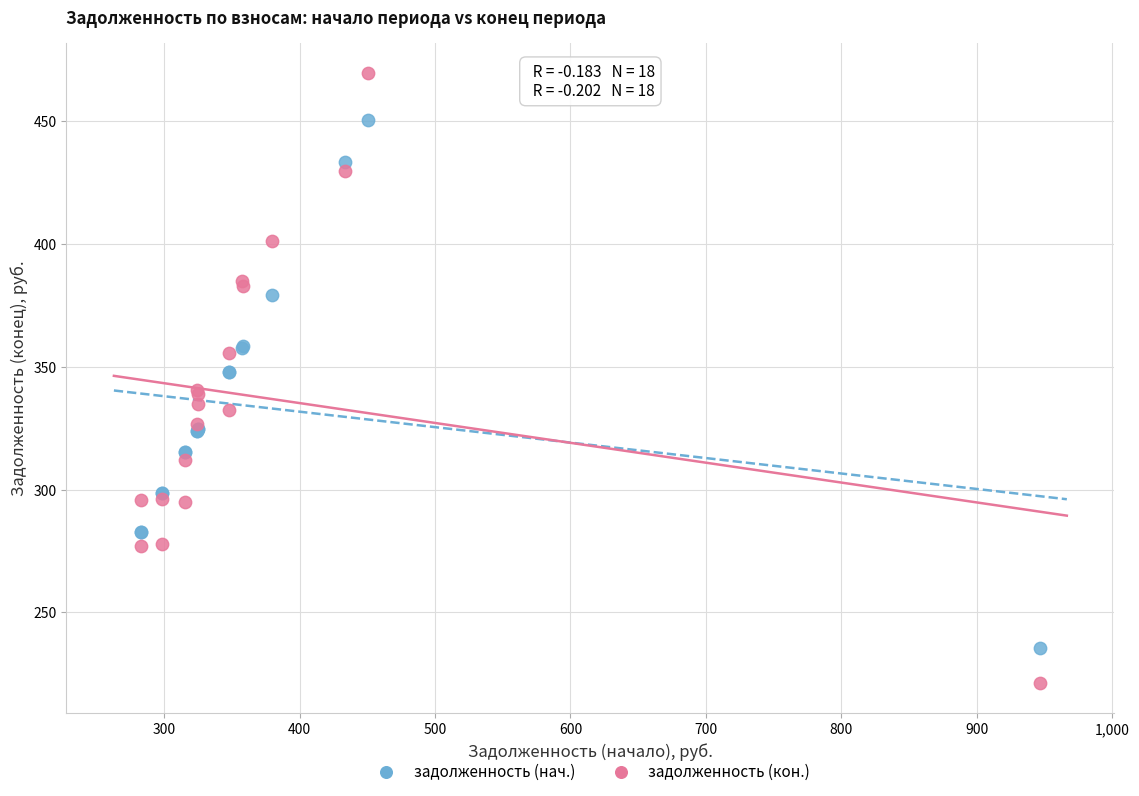

Which series contains the lowest Y value?

задолженность (кон.)